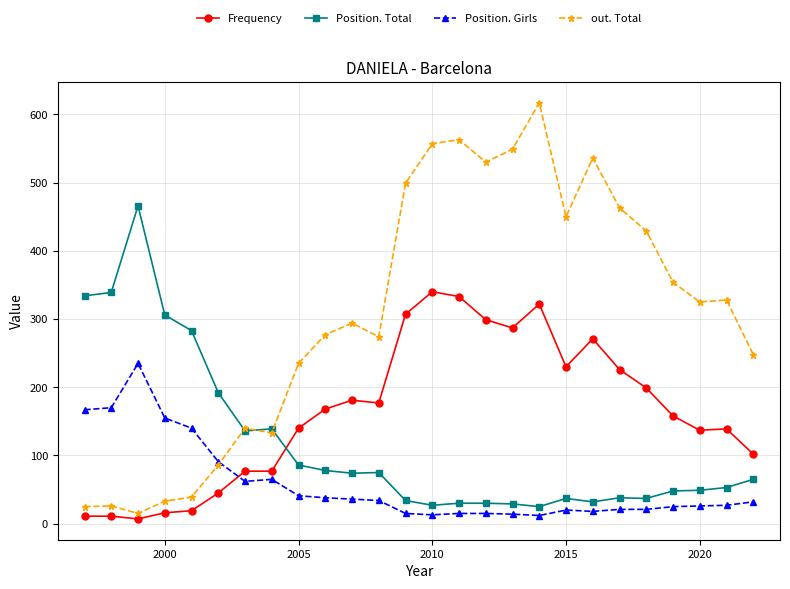

How many times do Position. Total and Frequency cross each other?

1